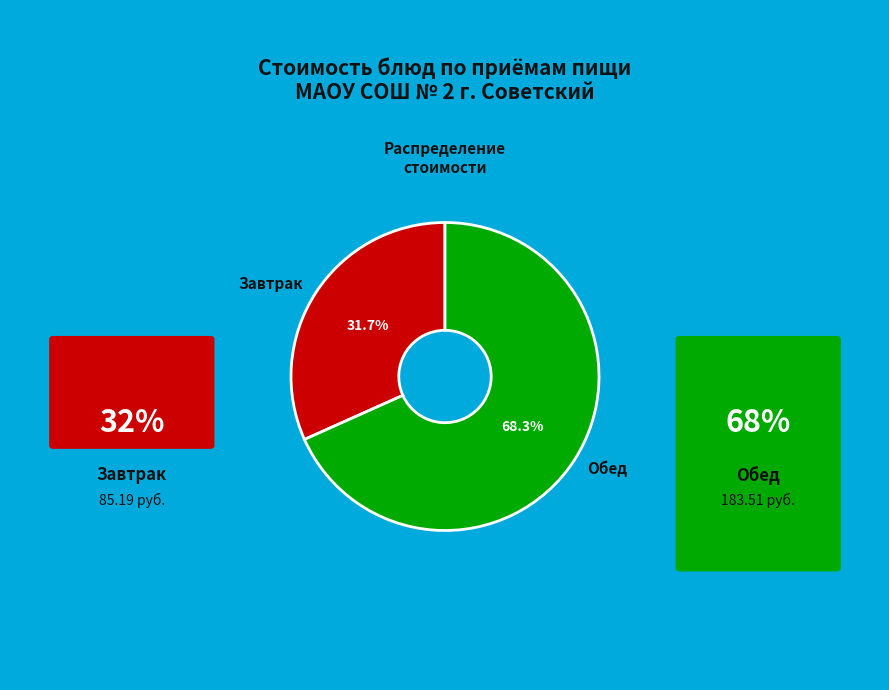

Count the number of slices in the pie.

2